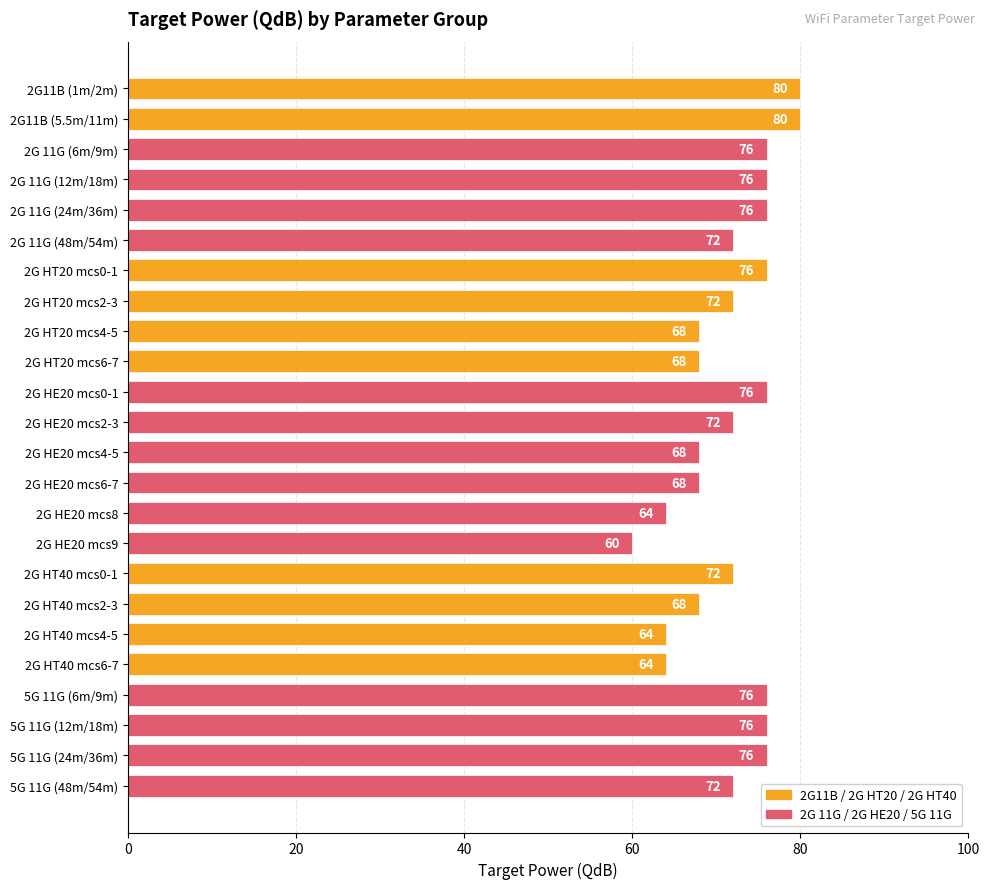

At which category does the chart reach its minimum across all series?

2G HE20 mcs9